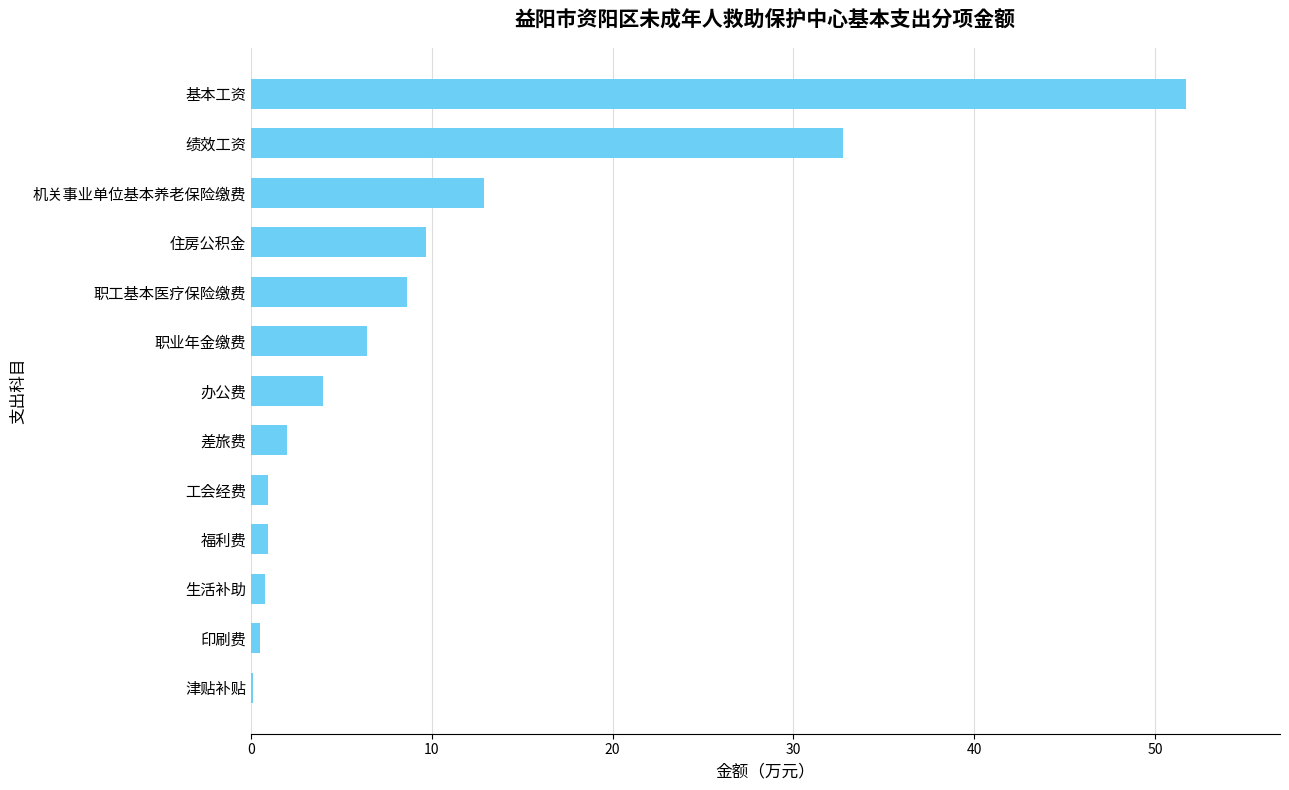

True or false: the data shows 10.5 at 职业年金缴费.

False